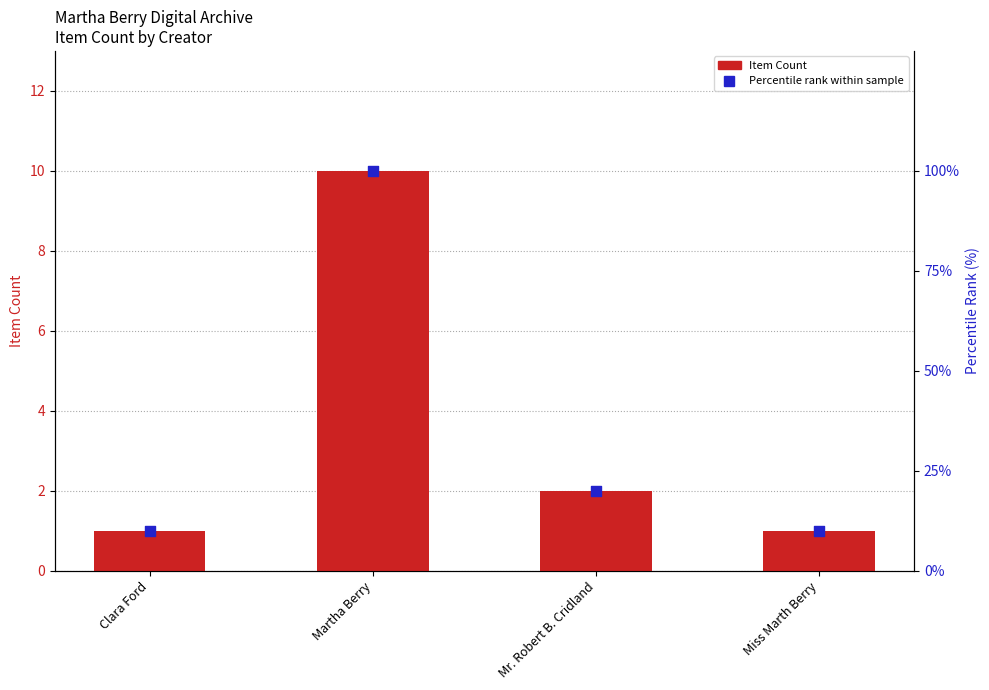

At which category is the sum across all series the highest?

Martha Berry